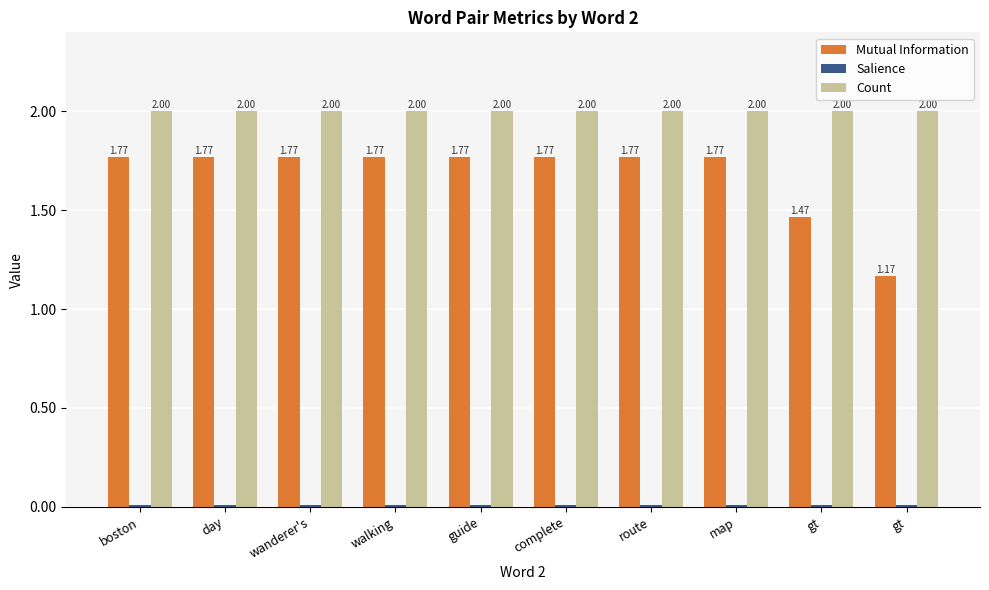

How many groups of bars are there?

10